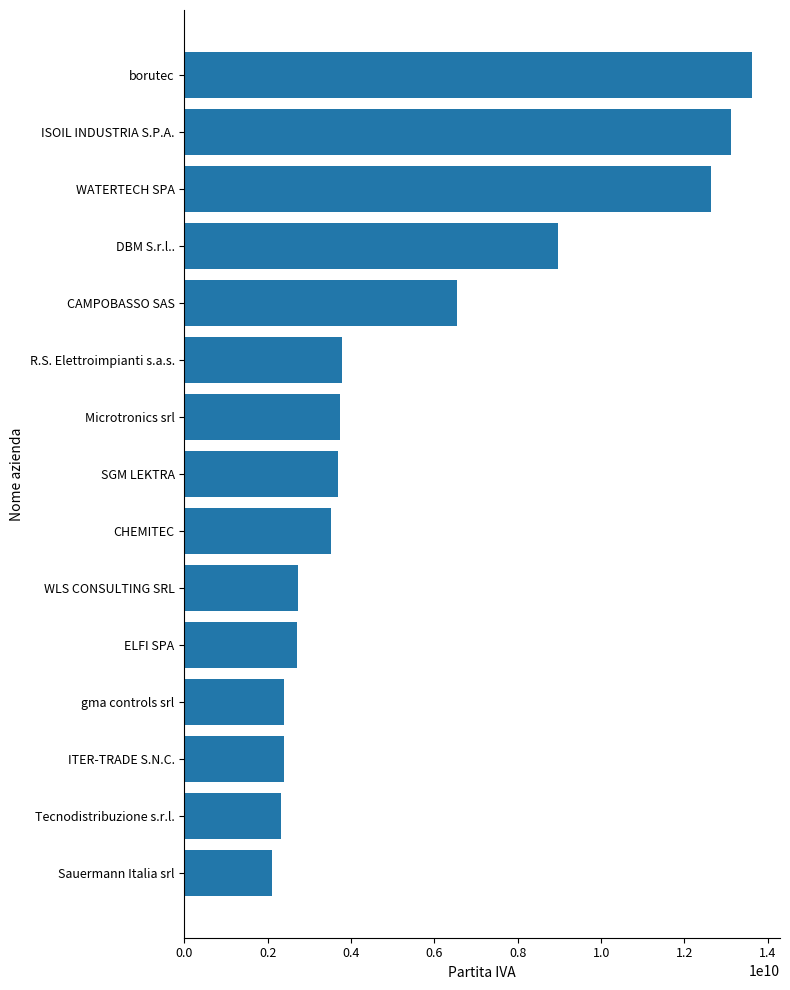

True or false: the data shows 6529610724 at CAMPOBASSO SAS.

True